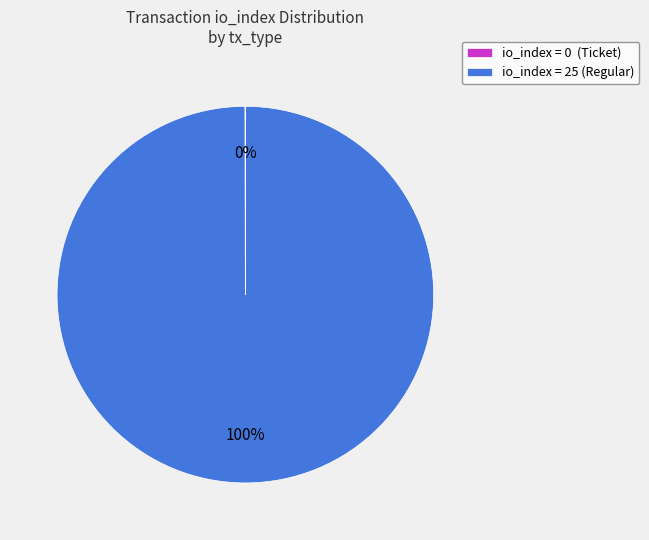

Which category accounts for the majority?

io_index = 25 (Regular)